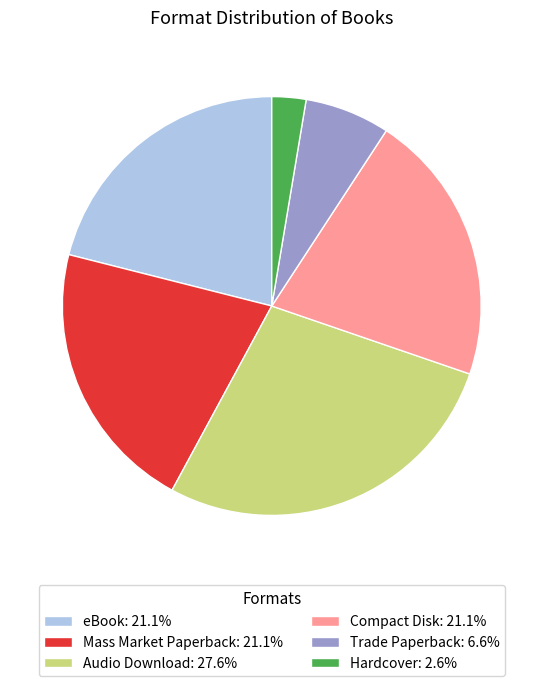

True or false: eBook accounts for 35% of the total.

False